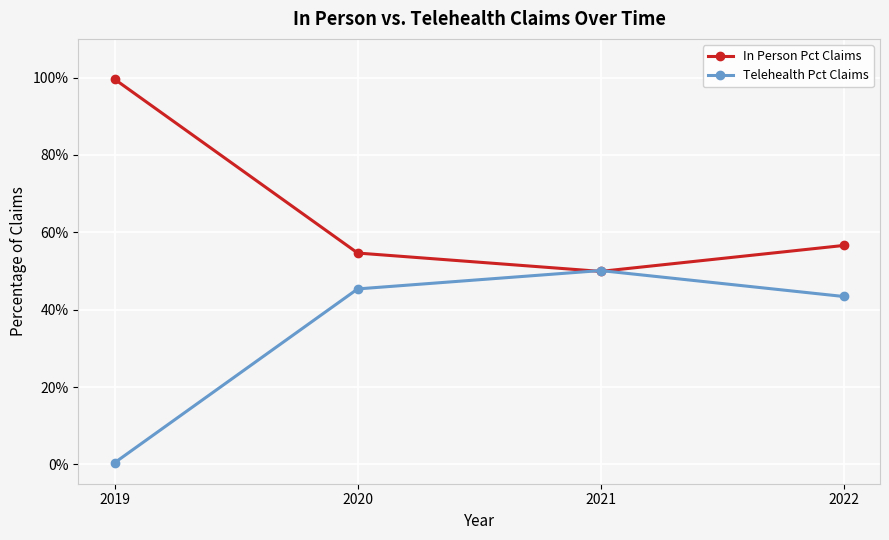

Which series has the largest range (max minus min)?

Telehealth Pct Claims